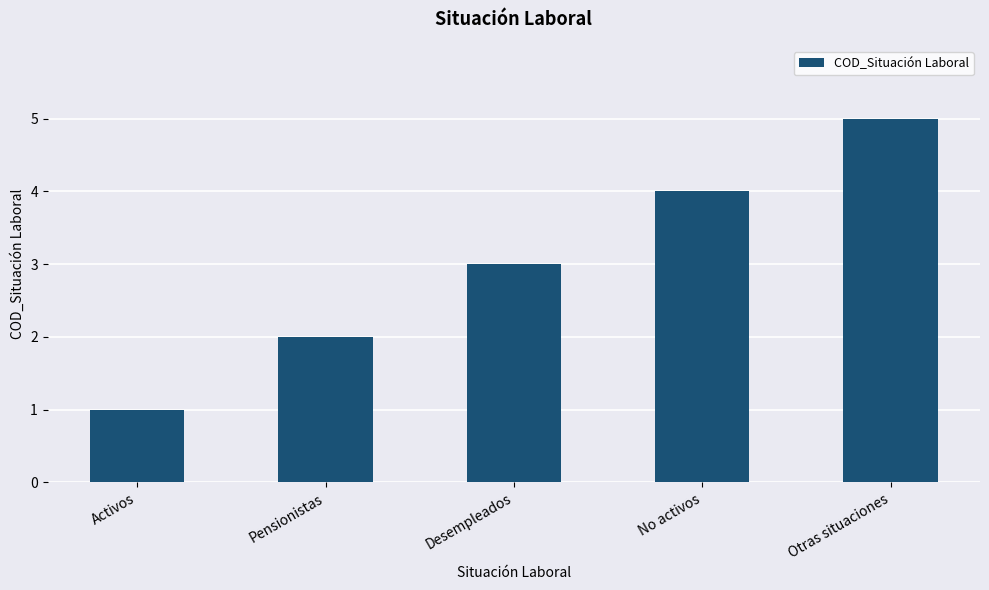

The value at Pensionistas is 1. True or false?

False